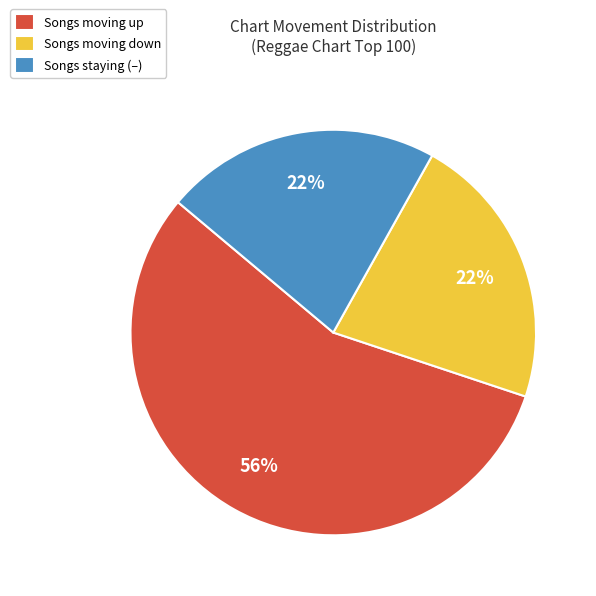

To the nearest percent, what portion does Songs staying (–) represent?

22%